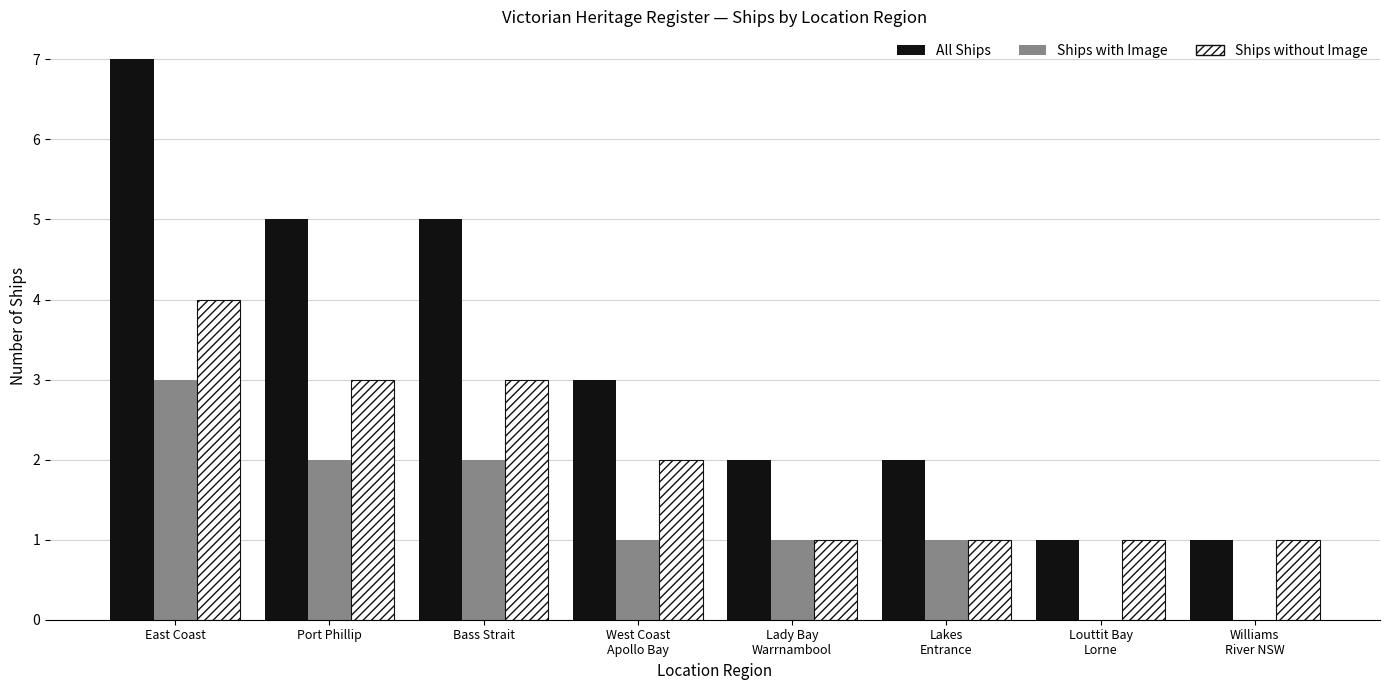

Which series changed the most between West Coast
Apollo Bay and Williams
River NSW?

All Ships